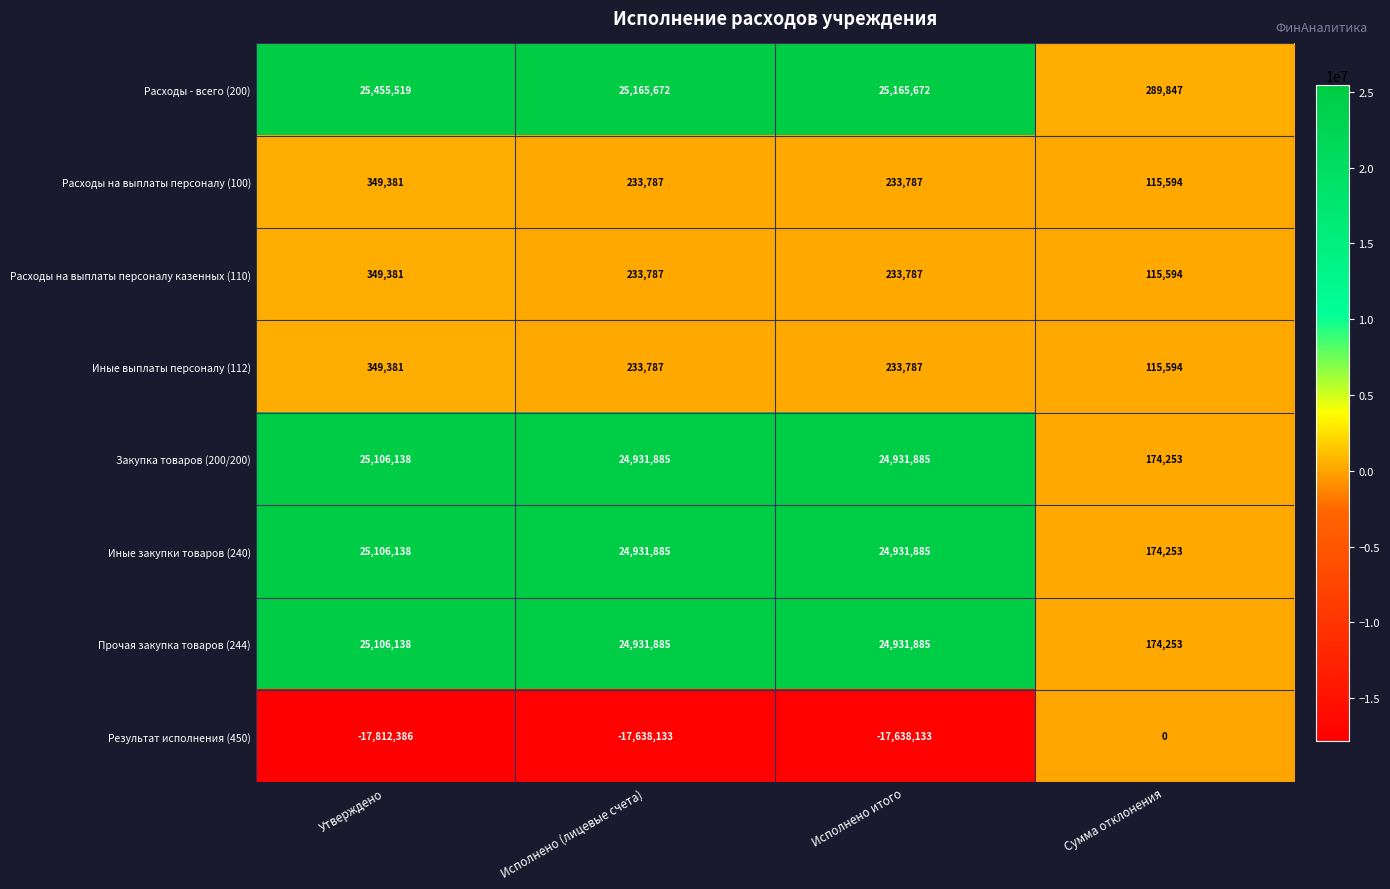

The value of Прочая закупка товаров (244) at Исполнено (лицевые счета) is 40657233. True or false?

False